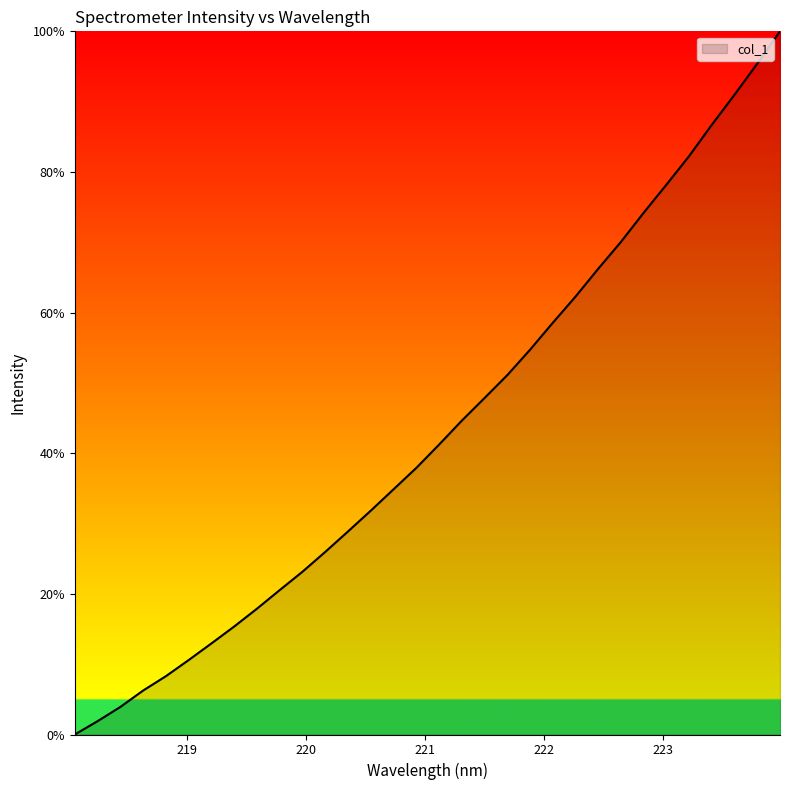

What is the greatest value displayed?

100.0